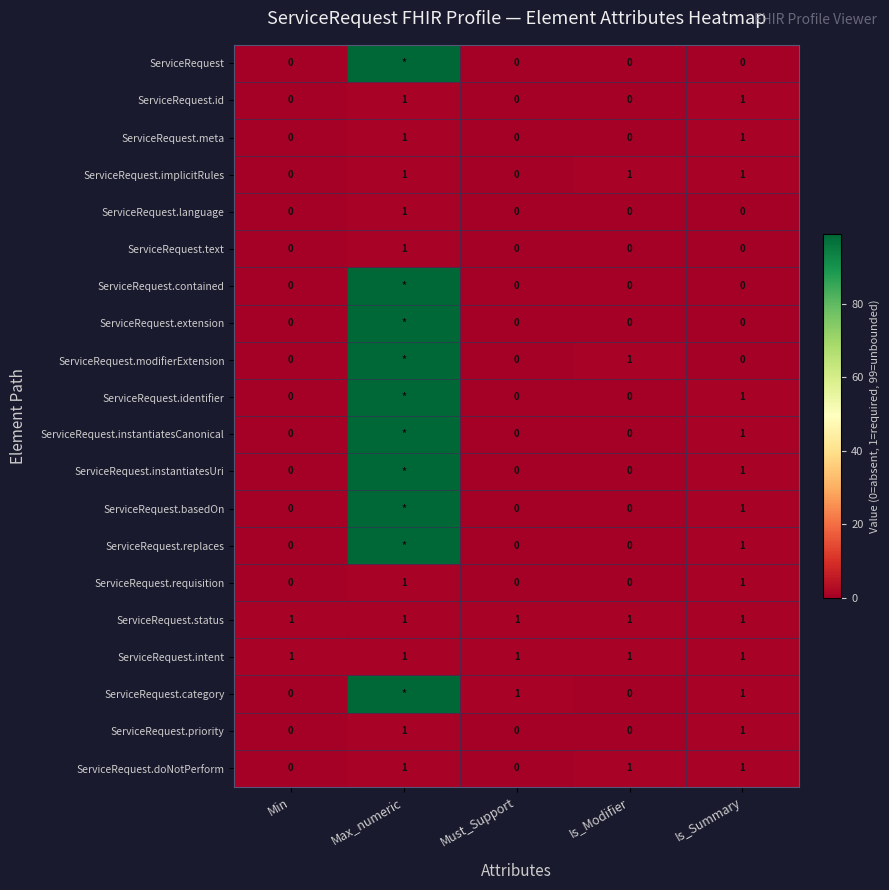

The ServiceRequest.basedOn series shows 1 at Is_Summary. True or false?

True